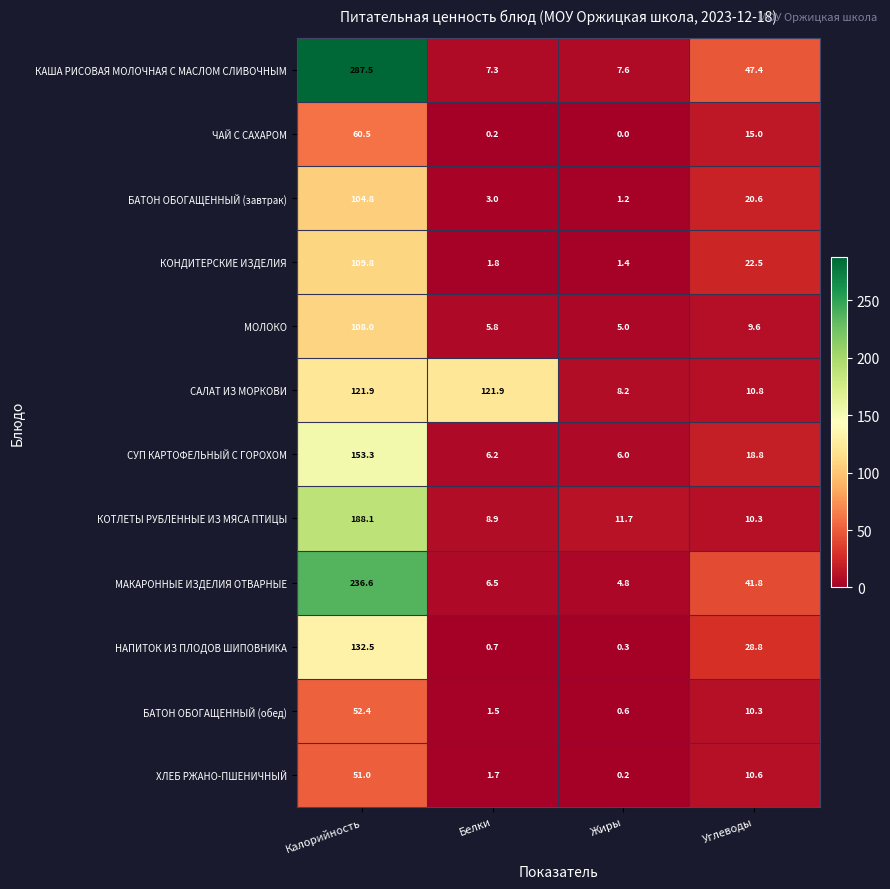

Rank the series at Калорийность from lowest to highest value.

ХЛЕБ РЖАНО-ПШЕНИЧНЫЙ, БАТОН ОБОГАЩЕННЫЙ (обед), ЧАЙ С САХАРОМ, БАТОН ОБОГАЩЕННЫЙ (завтрак), МОЛОКО, КОНДИТЕРСКИЕ ИЗДЕЛИЯ, САЛАТ ИЗ МОРКОВИ, НАПИТОК ИЗ ПЛОДОВ ШИПОВНИКА, СУП КАРТОФЕЛЬНЫЙ С ГОРОХОМ, КОТЛЕТЫ РУБЛЕННЫЕ ИЗ МЯСА ПТИЦЫ, МАКАРОННЫЕ ИЗДЕЛИЯ ОТВАРНЫЕ, КАША РИСОВАЯ МОЛОЧНАЯ С МАСЛОМ СЛИВОЧНЫМ